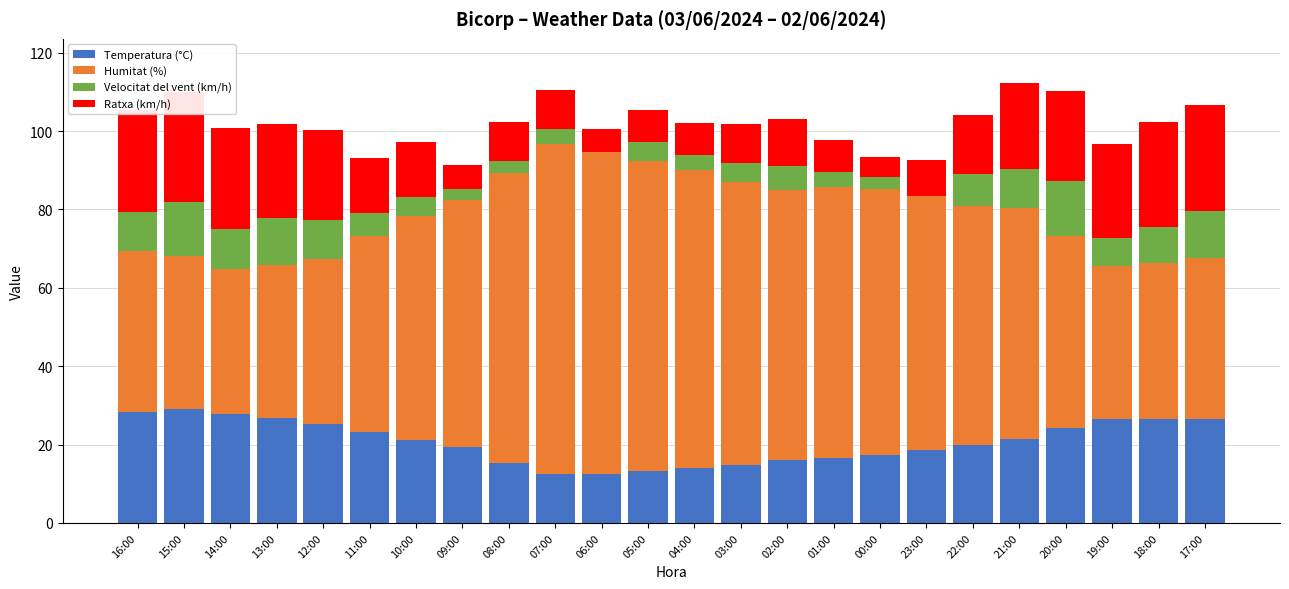

Rank the categories by Humitat (%) value from highest to lowest.

07:00, 06:00, 05:00, 04:00, 08:00, 03:00, 02:00, 01:00, 00:00, 23:00, 09:00, 22:00, 21:00, 10:00, 11:00, 20:00, 12:00, 16:00, 17:00, 18:00, 15:00, 13:00, 19:00, 14:00